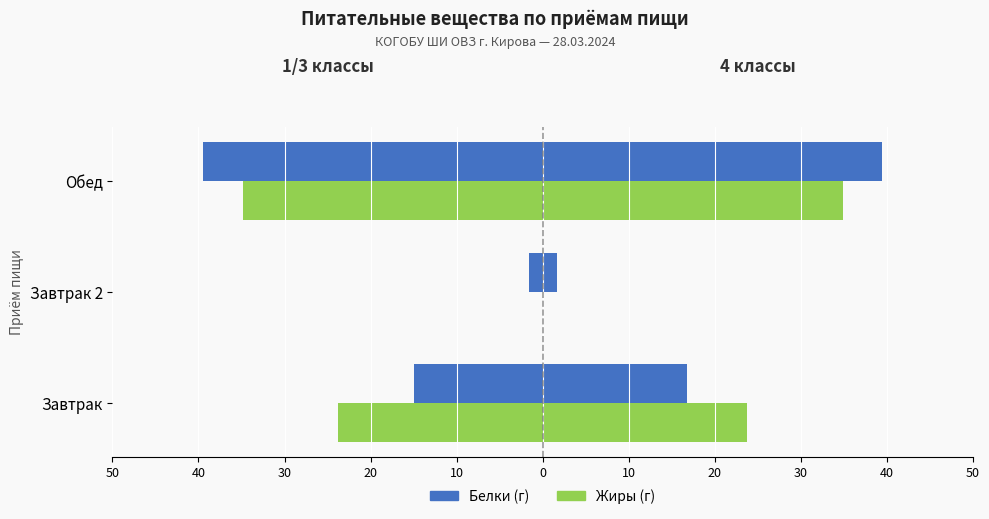

True or false: Жиры has a value of -34.9 at Обед.

True